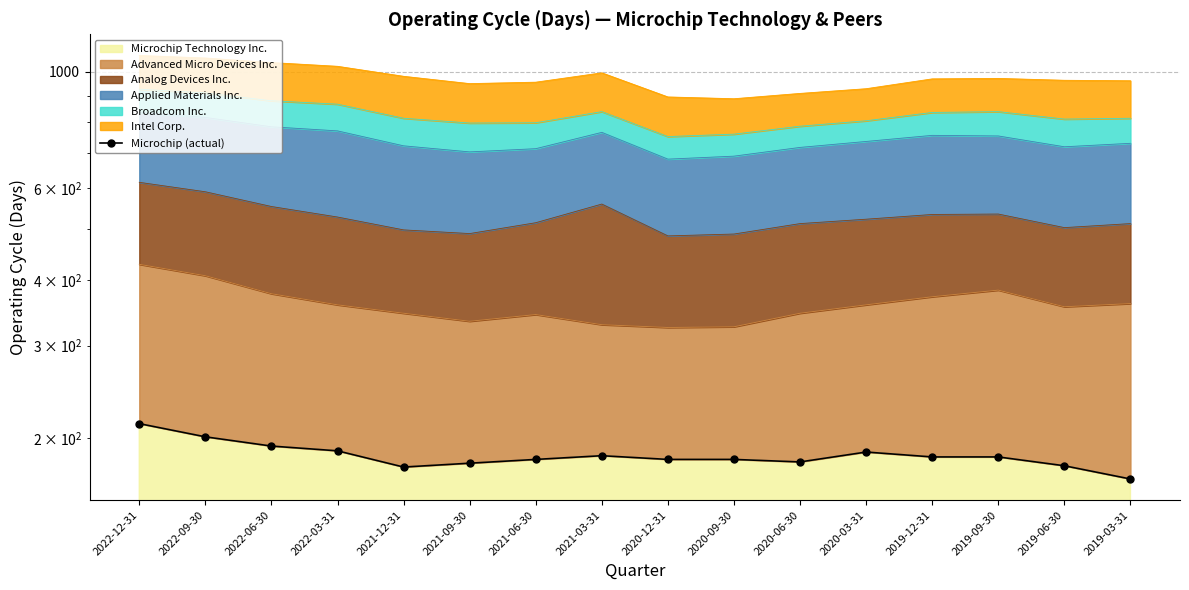

Approximately how many times larger is the value at 2020-09-30 compared to 2022-03-31?

1.0